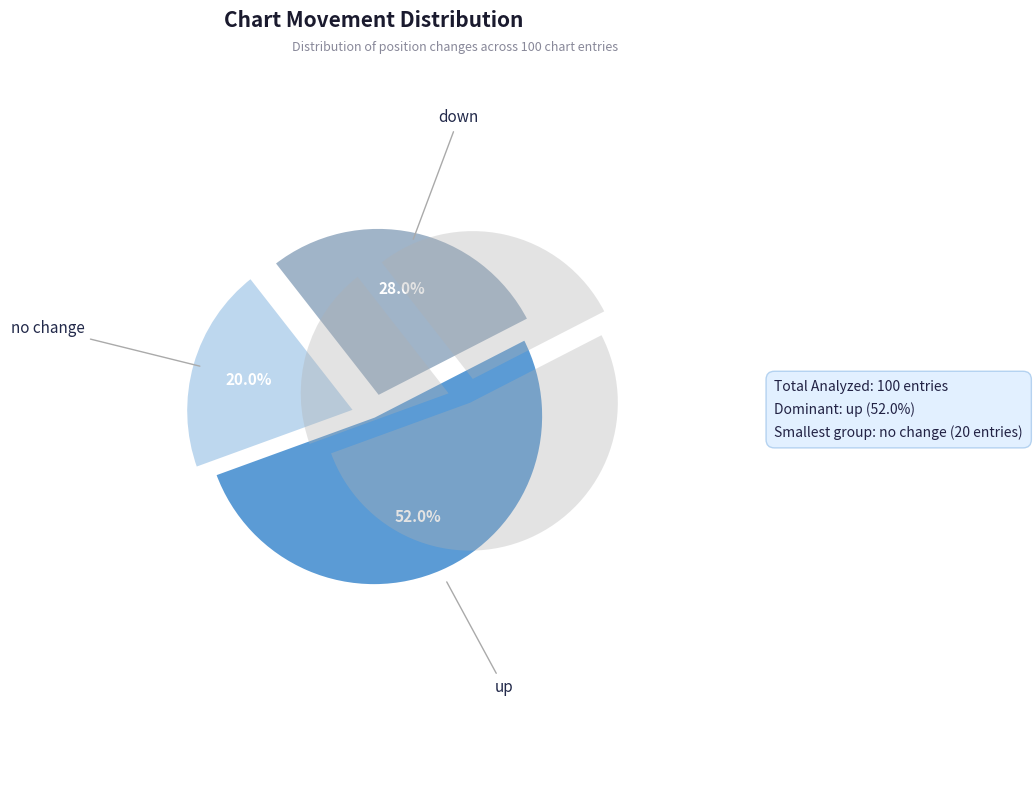

Do up and down together represent more than half of the pie?

Yes